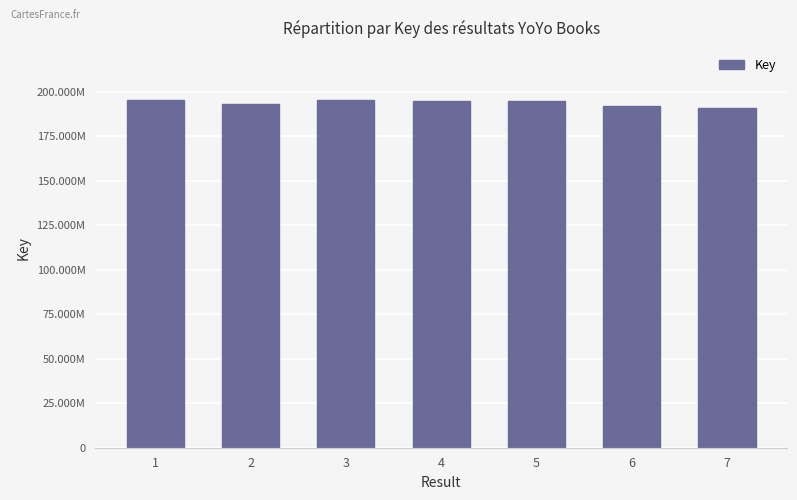

What is the difference between the values at 6 and 7?

995141